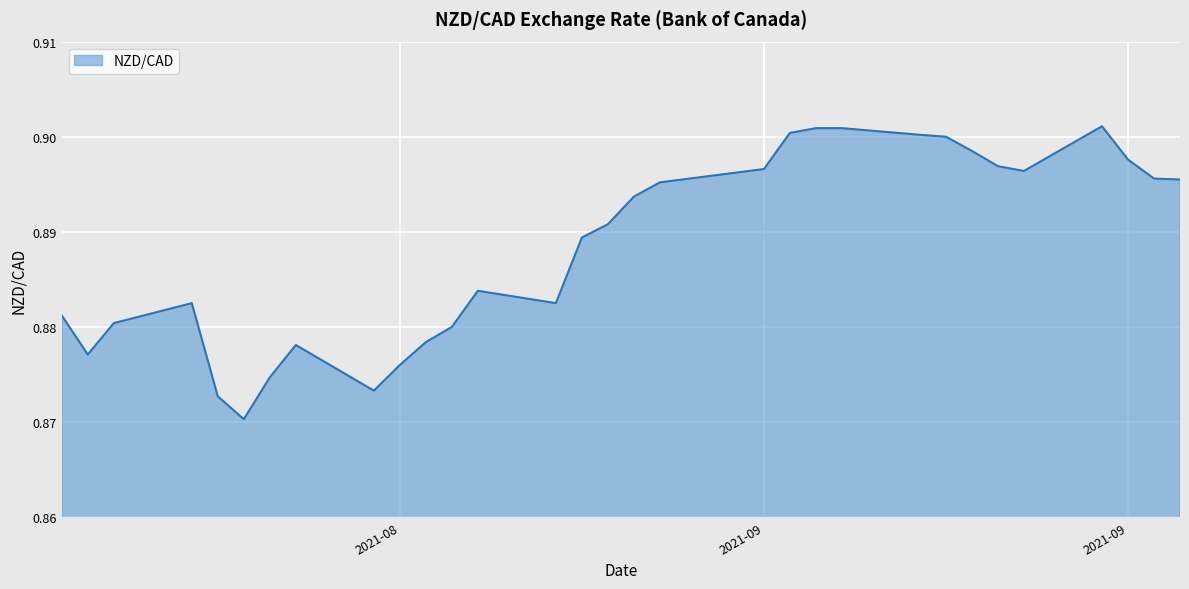

What is the minimum value shown in the chart?

0.9